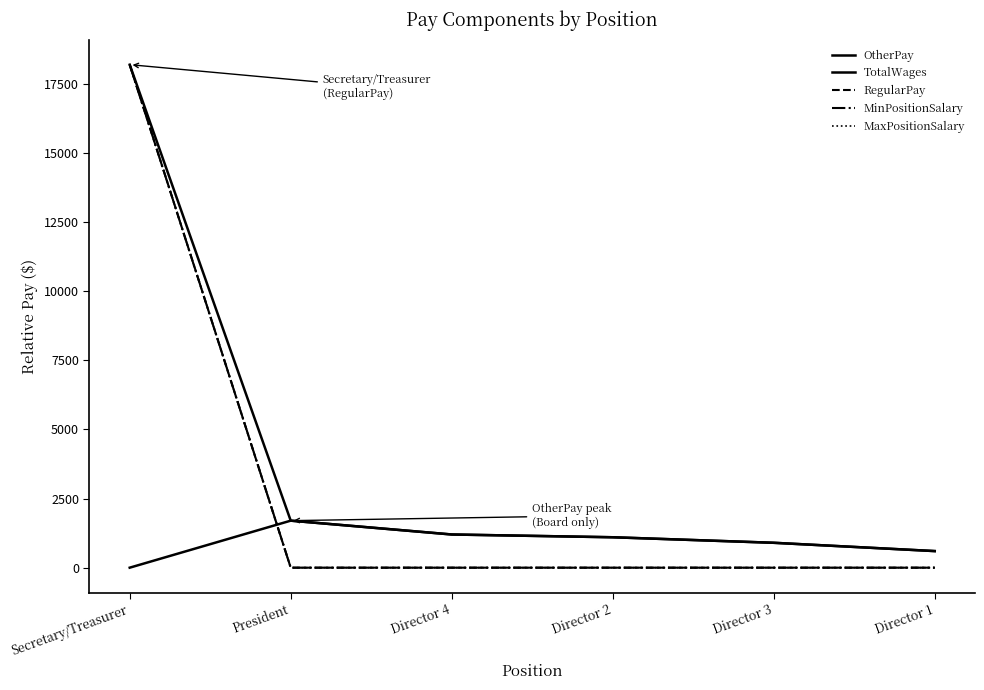

How many lines are shown in the chart?

5